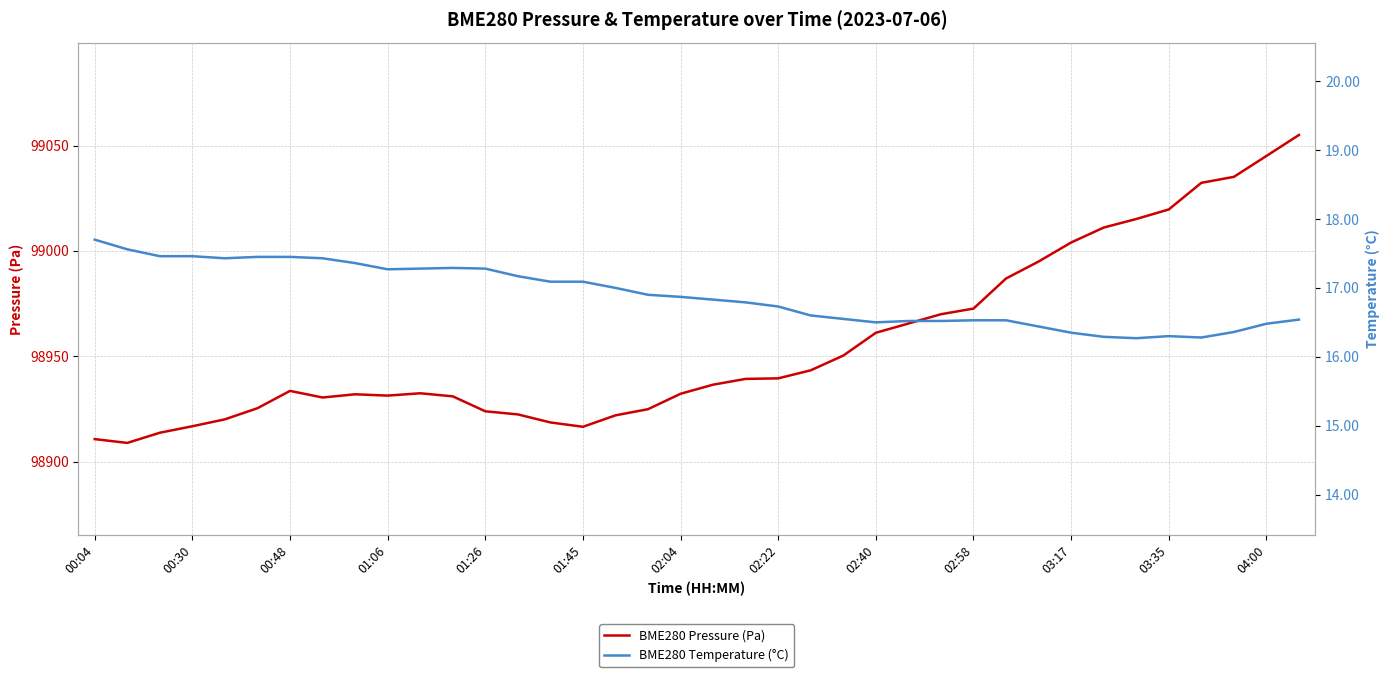

What is the maximum value for BME280 Pressure (Pa)?

99055.0